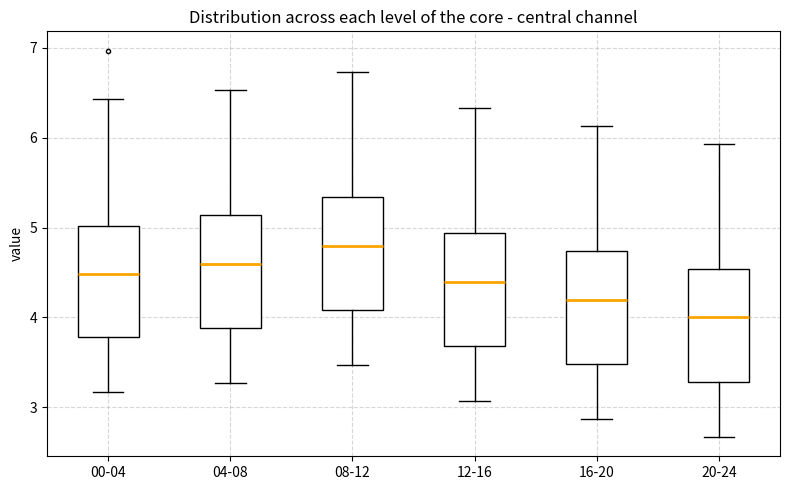

Reading left to right, transcribe this box plot: for each box, give where its median line is, the range the box spans, and where its two whiskers end, as read against the y-axis. The values are not printed on the chart, so give them approximately, as read against the axis.

00-04: median 4.5, box 3.8 to 5.0, whiskers 3.2 to 6.4
04-08: median 4.6, box 3.9 to 5.1, whiskers 3.3 to 6.5
08-12: median 4.8, box 4.1 to 5.3, whiskers 3.5 to 6.7
12-16: median 4.4, box 3.7 to 4.9, whiskers 3.1 to 6.3
16-20: median 4.2, box 3.5 to 4.7, whiskers 2.9 to 6.1
20-24: median 4.0, box 3.3 to 4.5, whiskers 2.7 to 5.9